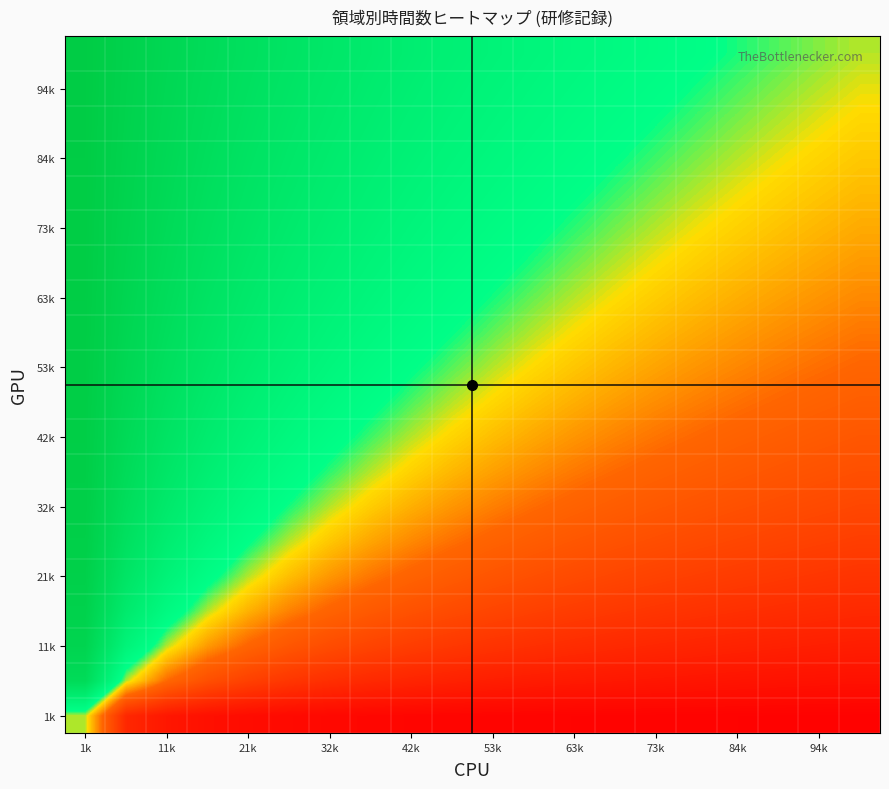

What is the maximum value shown in the chart?

1.0